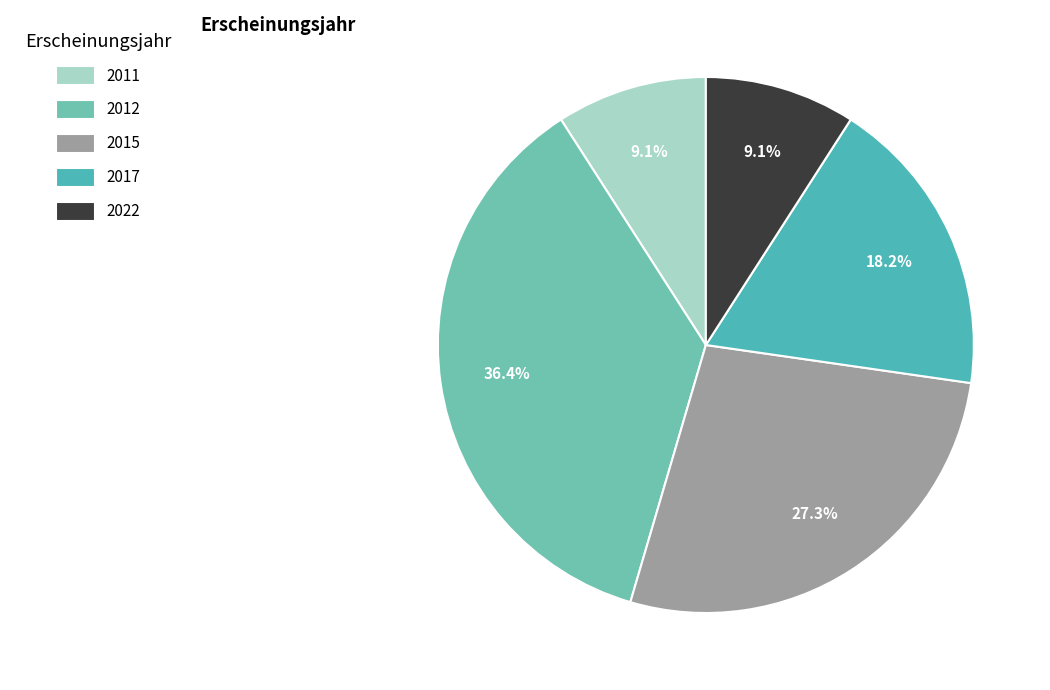

Is there any slice that represents more than half of the pie?

No